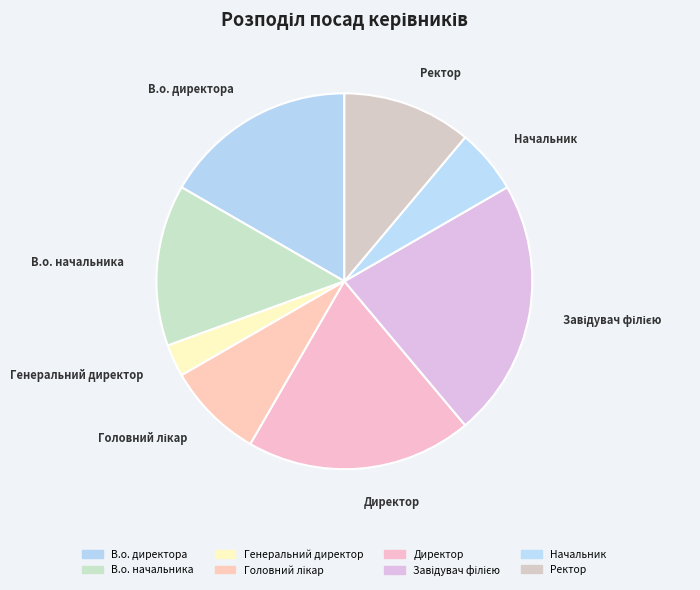

How many segments does this pie chart have?

8